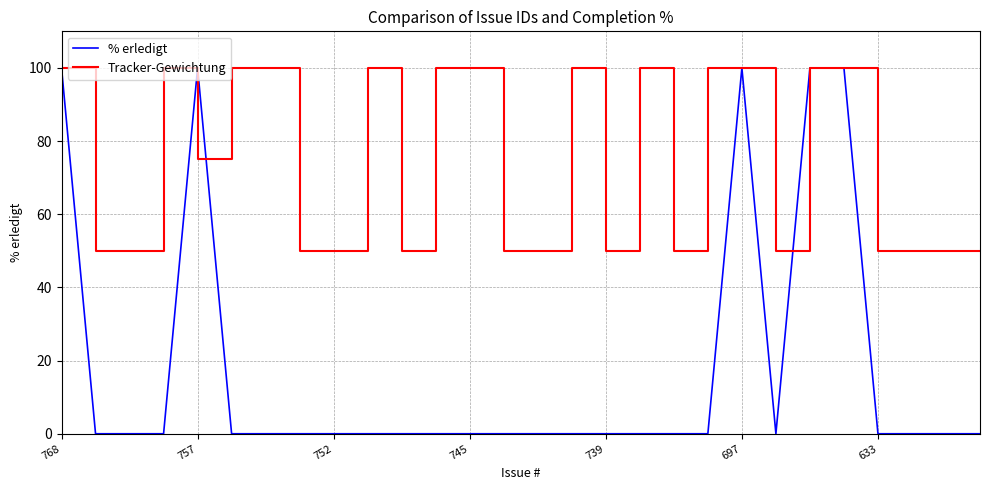

Rank the series by their average value, from highest to lowest.

Tracker-Gewichtung, % erledigt